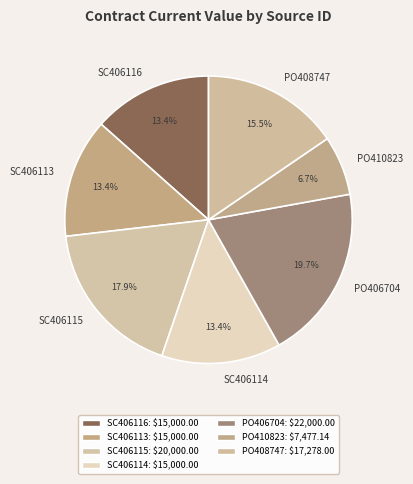

Is SC406114 the majority of the pie?

No